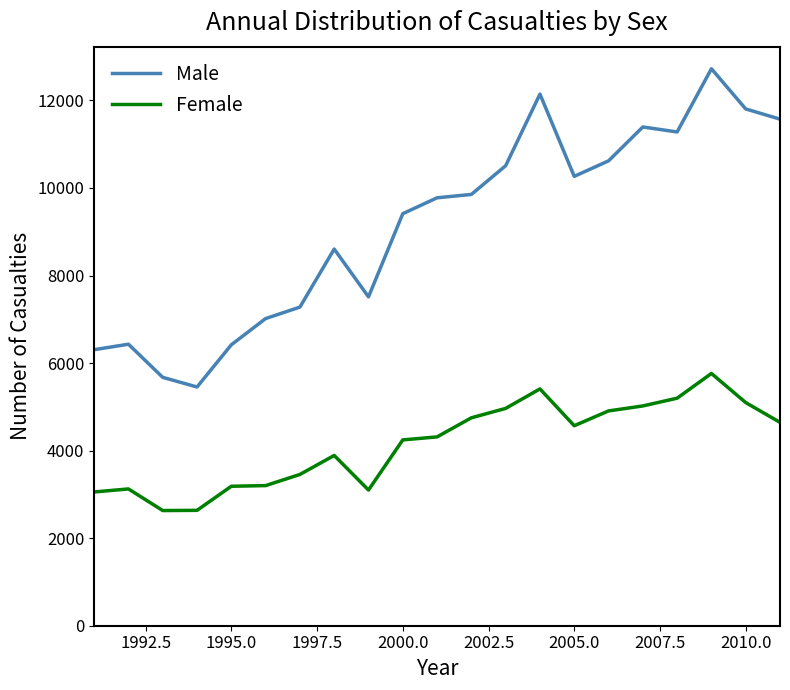

Rank the series by their average value, from lowest to highest.

Female, Male